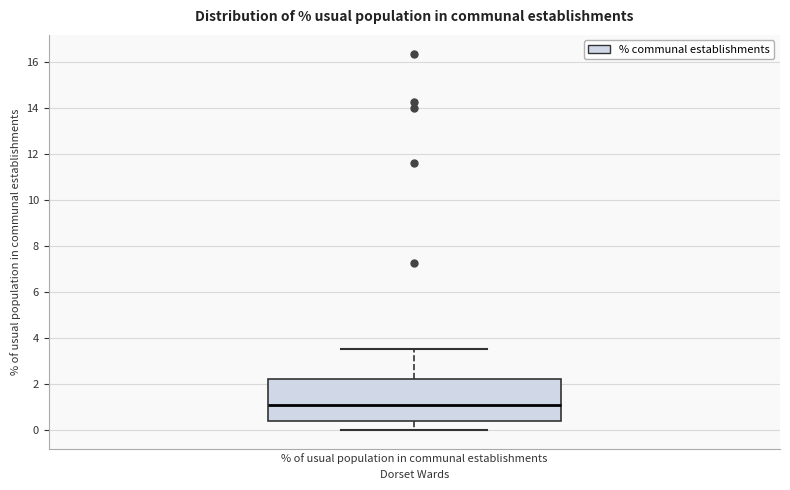

Where is the lower edge of the box for % of usual population in communal establishments on the y-axis? The values are not printed on the chart, so give them approximately, as read against the axis.

0.4